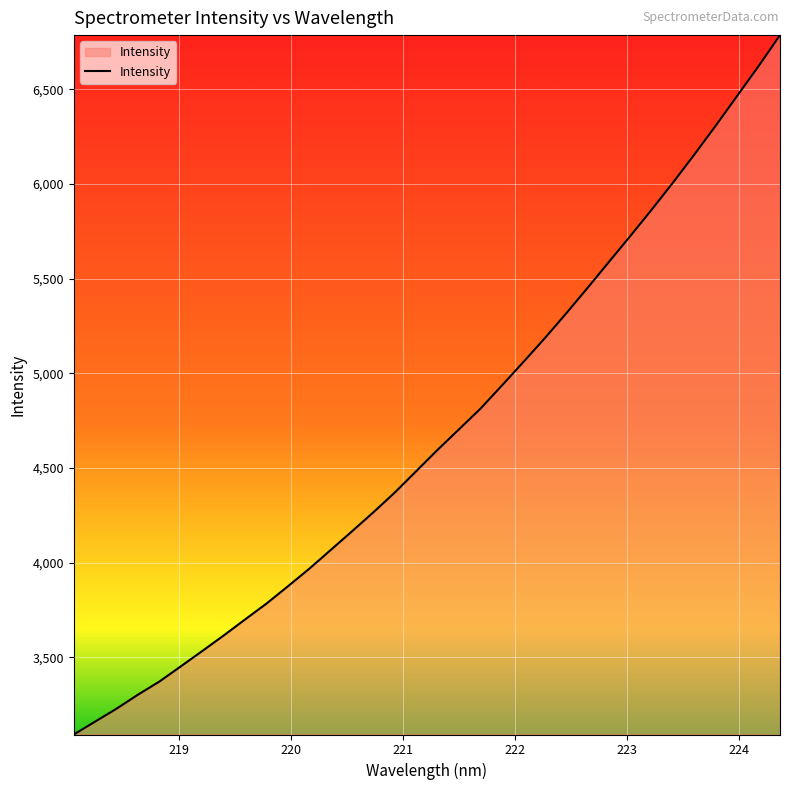

What is the smallest value displayed?

3092.3